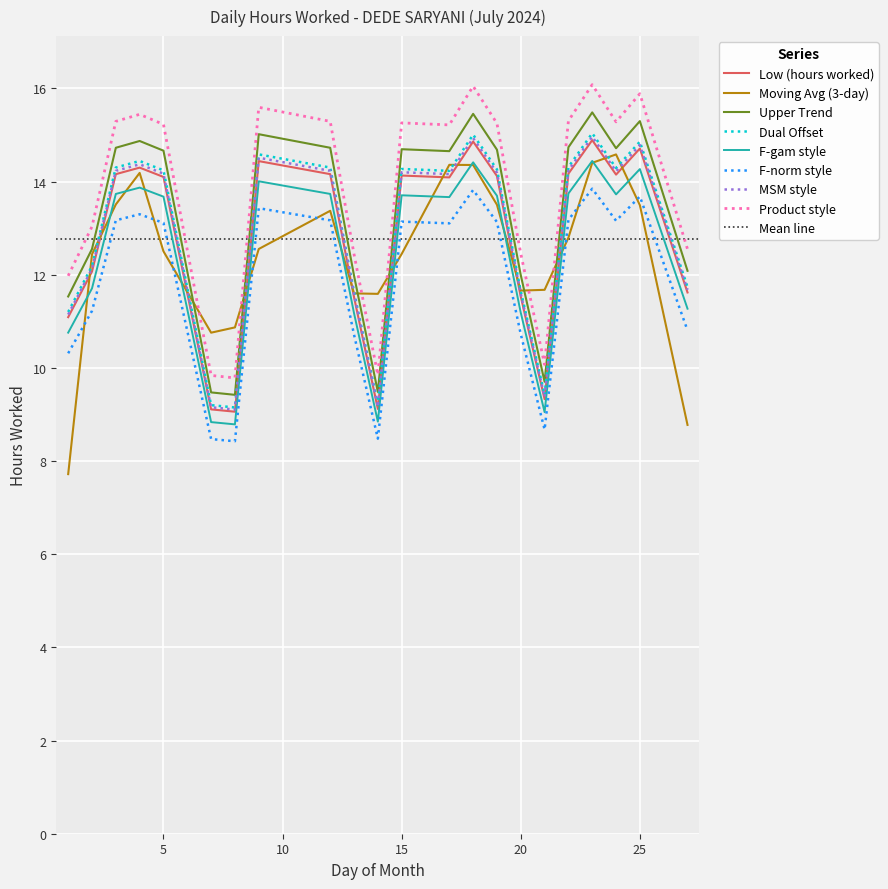

What is the sum of the values at 19 and 18?

29.0